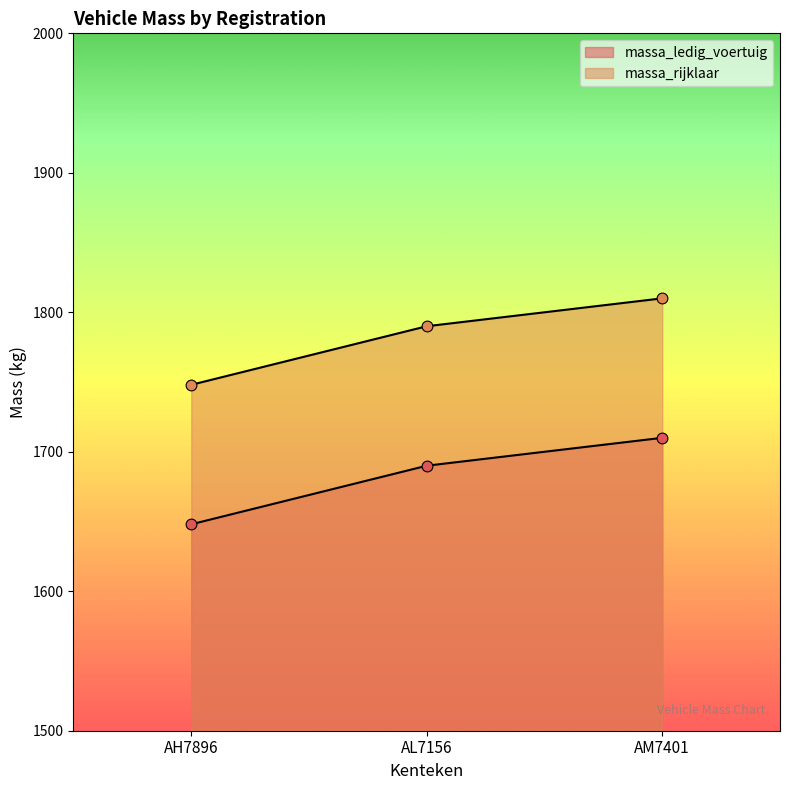

Which series has the largest total across all categories?

massa_rijklaar